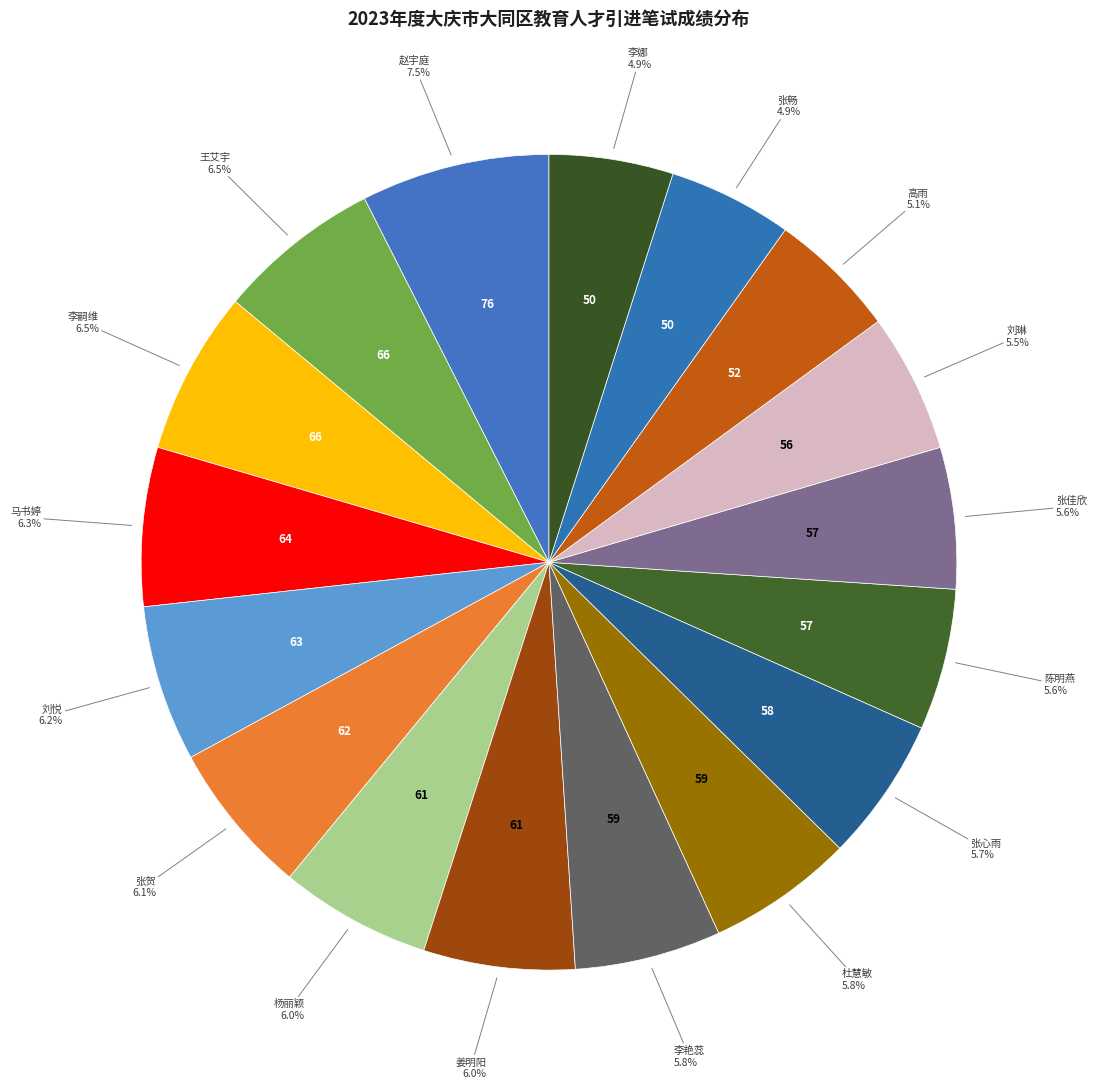

True or false: 张佳欣 accounts for 18% of the total.

False